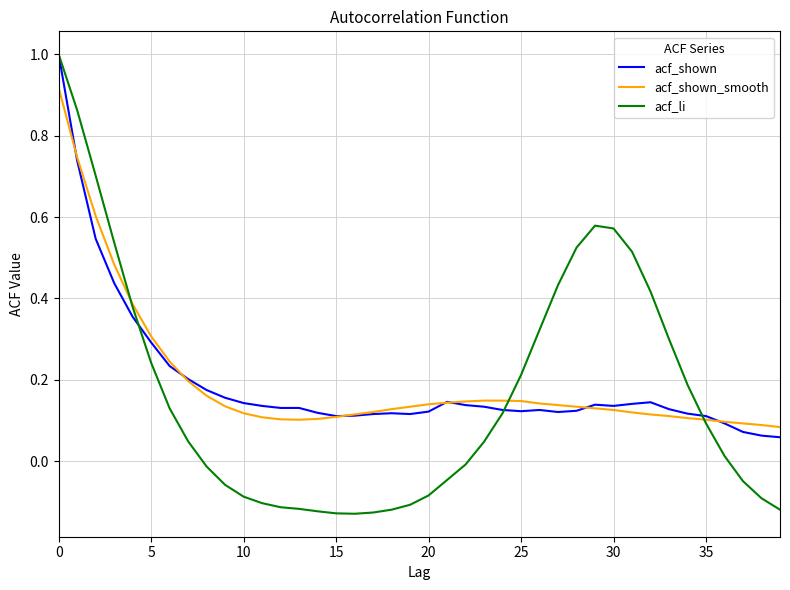

What is the greatest value displayed?

1.0